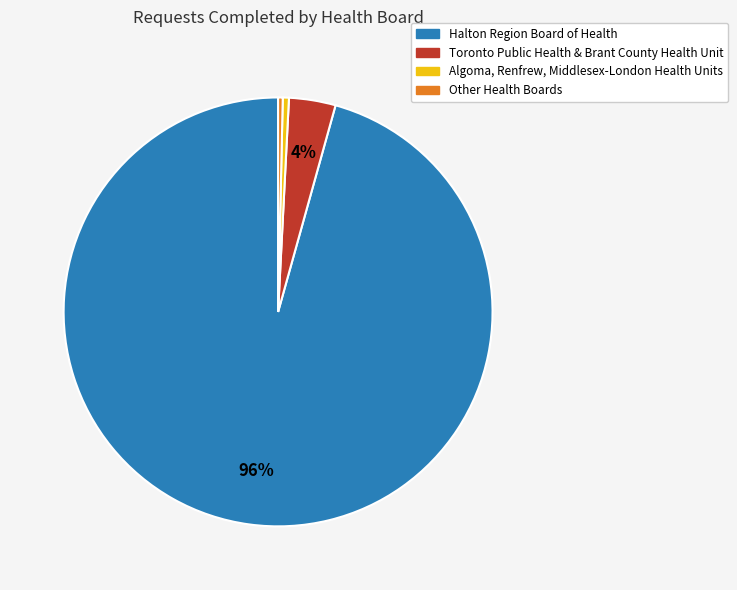

To the nearest percent, what is the average slice percentage?

25%